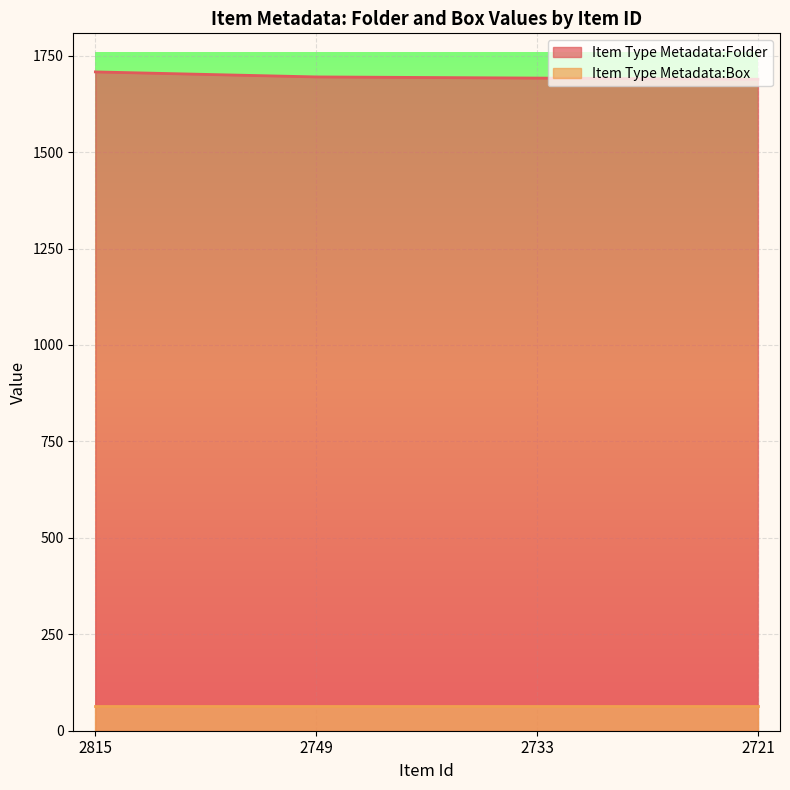

What is the maximum value shown in the chart?

1708